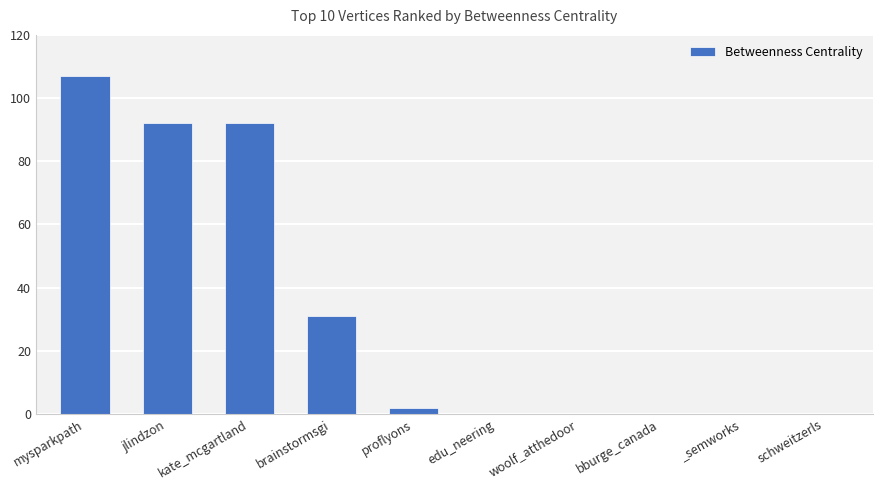

The chart shows a value of 0 at schweitzerls. True or false?

True